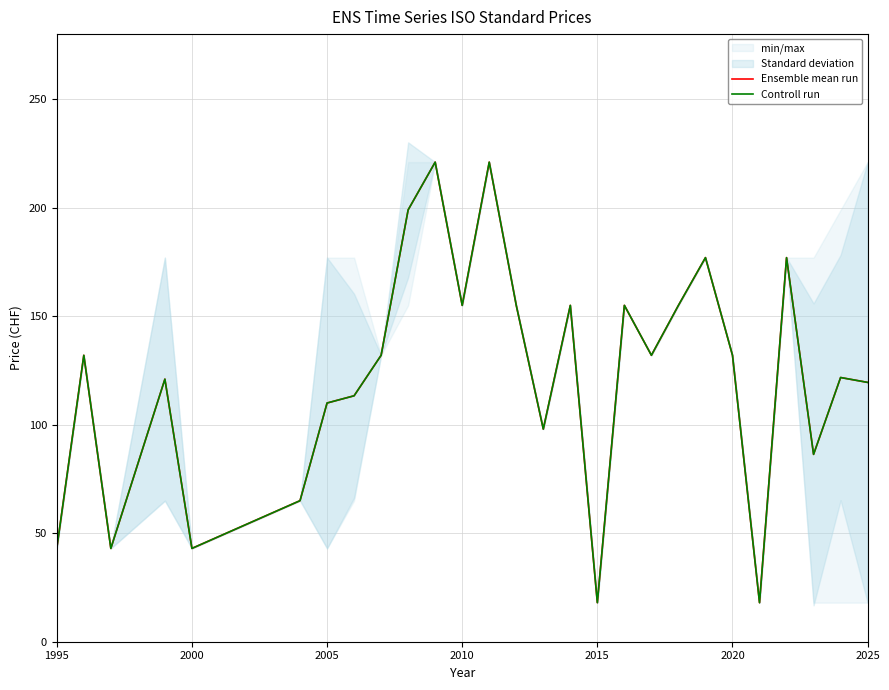

Where is Controll run nearest to the value 119?

2025